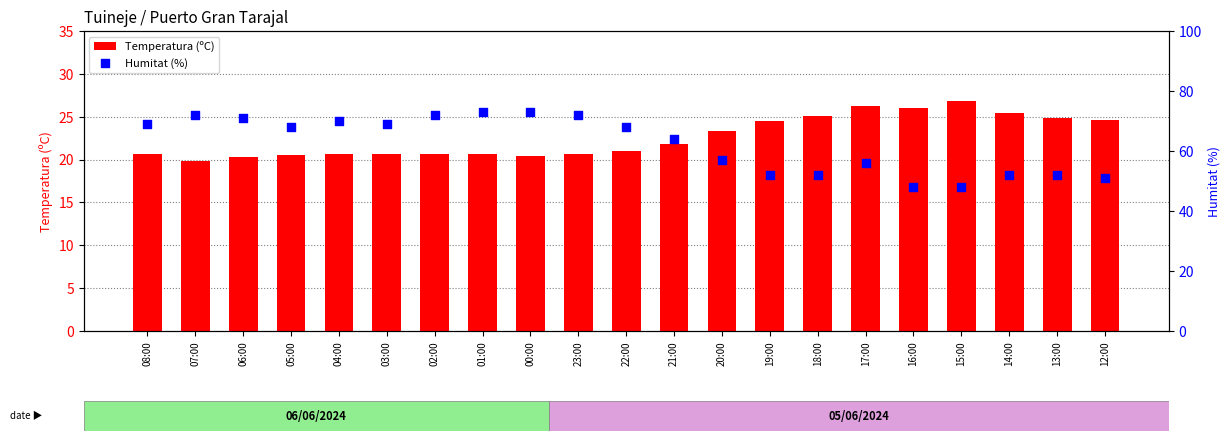

At which category is the sum across all series the highest?

01:00